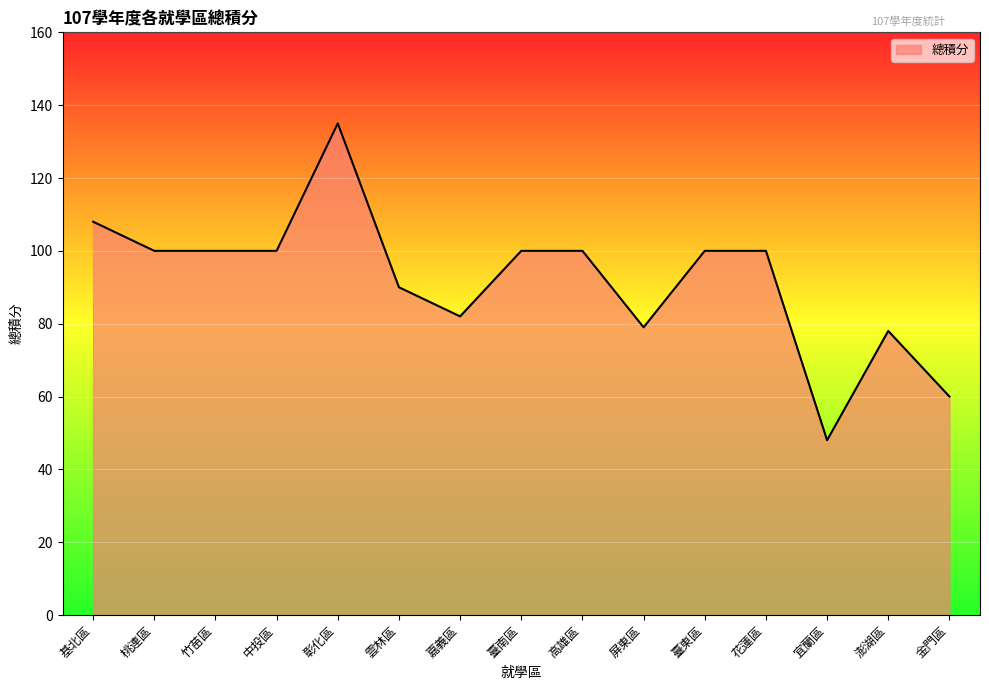

How many lines are shown in the chart?

1